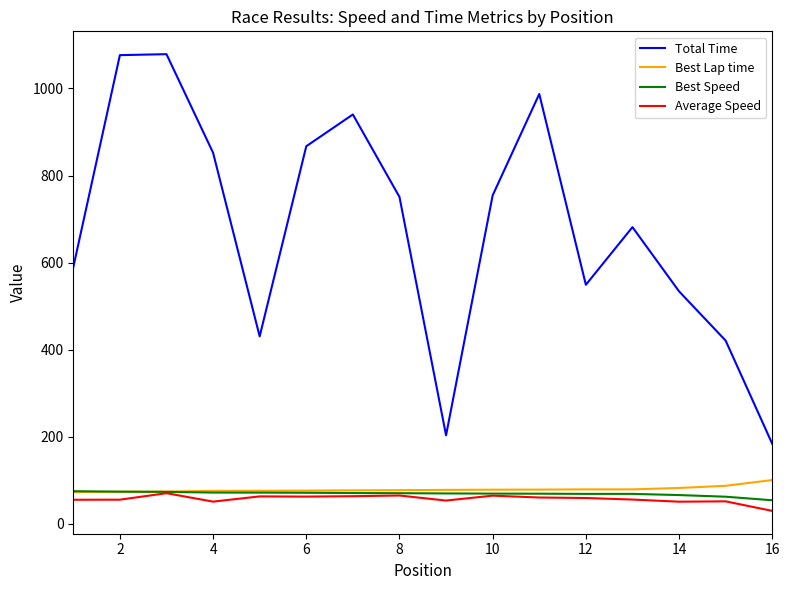

What is the minimum value for Best Speed?

53.8